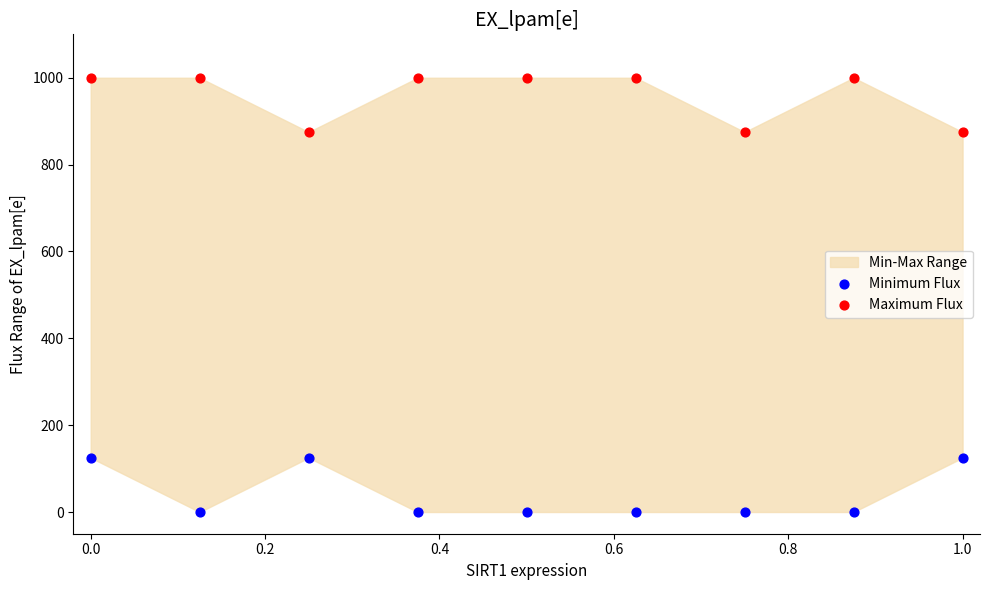

Which series reaches the maximum Y coordinate?

Maximum Flux